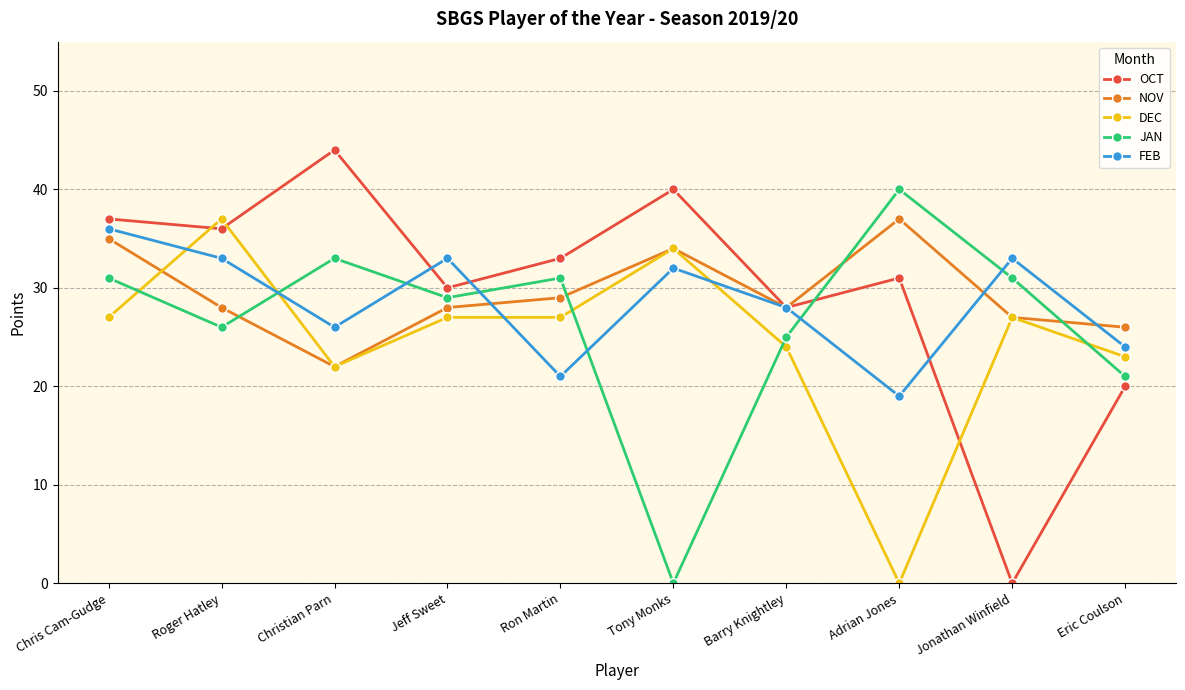

What is the sum of all NOV values?

294